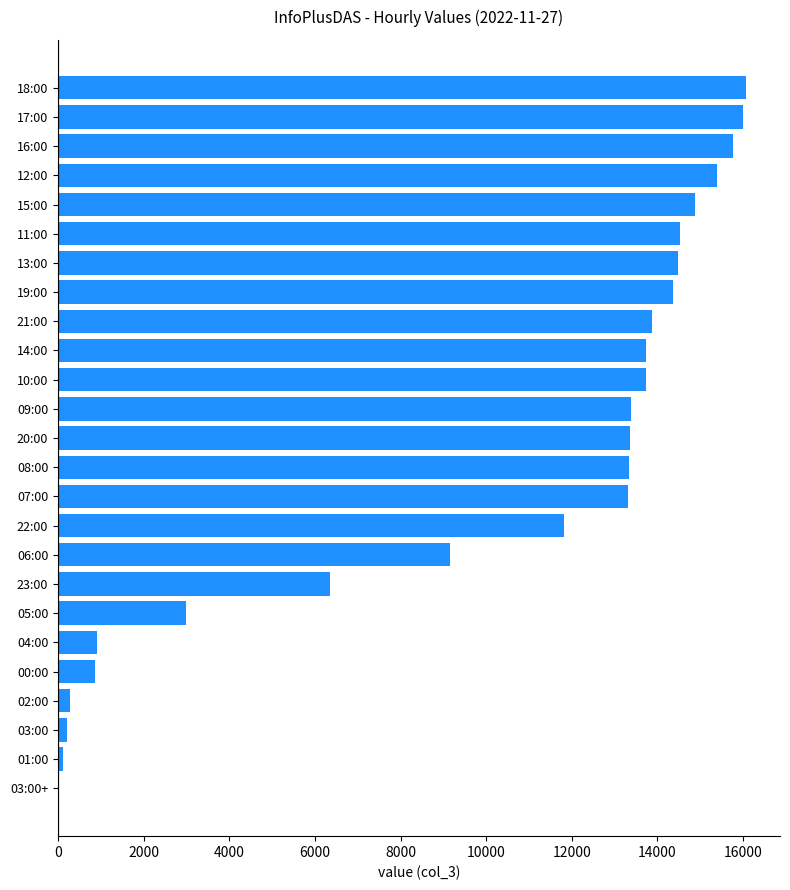

Does the chart contain stacked bars?

No